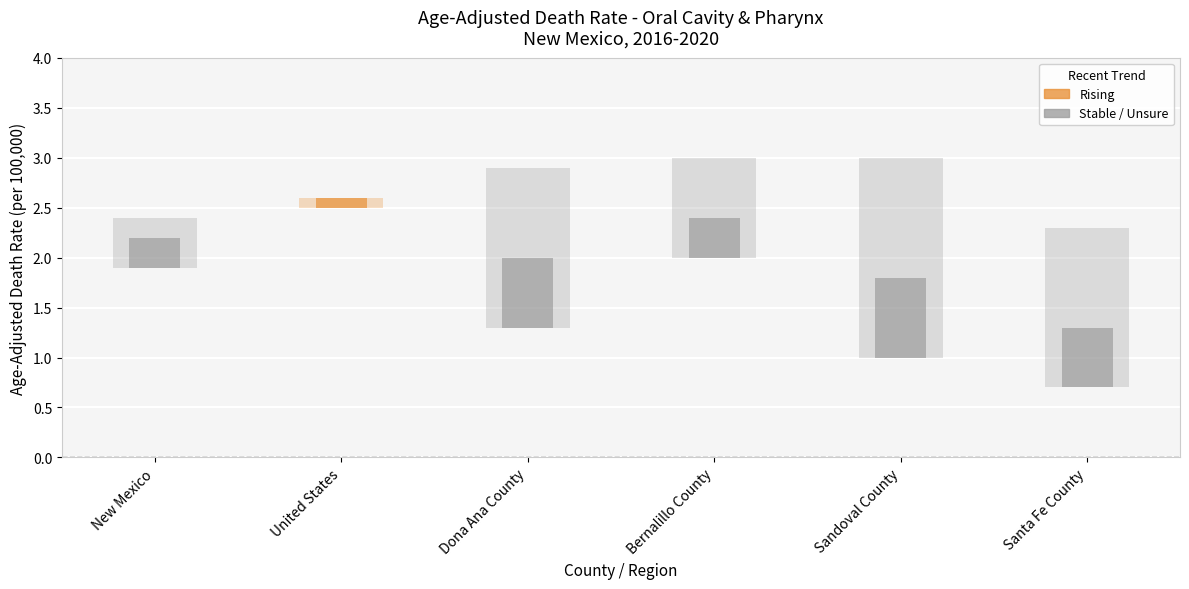

Does the chart contain stacked bars?

No